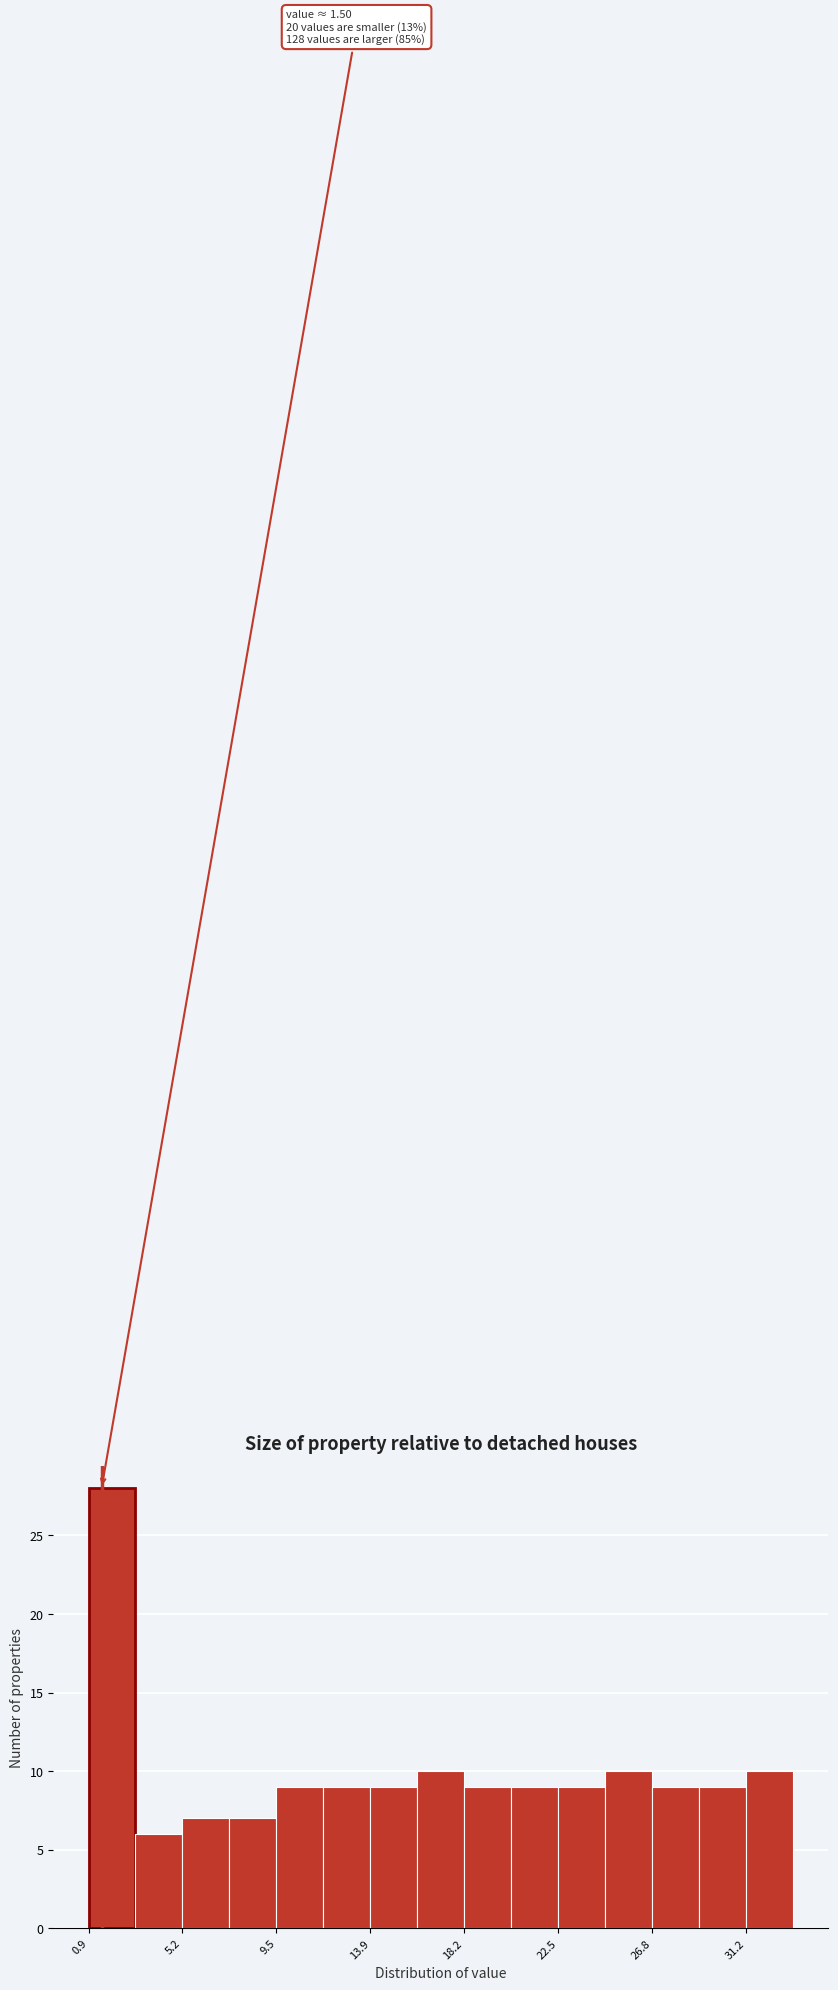

Which range on the x-axis has the tallest bar?

1.0 to 3.0